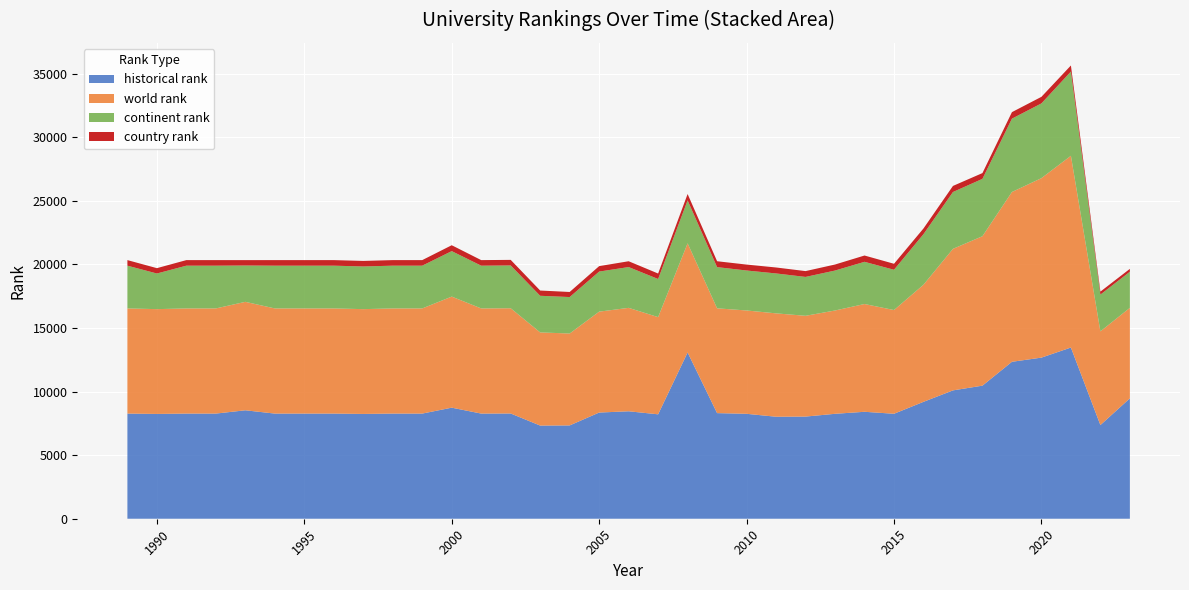

Reading left to right, what are all the values shown in this chart?

historical rank: 8268.0	8240.0	8268.0	8268.0	8527.0	8268.0	8268.0	8268.0	8240.0	8268.0	8268.0	8733.0	8268.0	8275.0	7325.0	7337.0	8349.0	8449.0	8210.0	13074.0	8304.5	8250.0	8020.0	8032.0	8250.5	8409.0	8253.5	9192.0	10092.0	10464.0	12340.0	12668.0	13461.0	7366.0	9466.0
world rank: 8268.0	8240.0	8268.0	8268.0	8527.0	8268.0	8268.0	8268.0	8240.0	8268.0	8268.0	8733.0	8268.0	8275.0	7325.0	7226.0	7934.0	8132.0	7643.0	8581.0	8239.0	8125.0	8128.0	7924.0	8123.0	8474.0	8156.0	9207.0	11129.0	11751.0	13351.0	14112.0	15077.0	7366.0	7116.0
continent rank: 3362.0	2802.0	3362.0	3362.0	2857.0	3362.0	3362.0	3362.0	3355.0	3362.0	3362.0	3576.0	3362.0	3366.0	2880.0	2867.0	3151.0	3208.0	2996.0	3378.0	3240.0	3143.0	3139.0	3057.0	3141.0	3318.0	3166.0	3977.0	4469.0	4510.0	5767.0	5877.0	6622.0	2892.0	2838.0
country rank: 437.0	420.0	437.0	437.0	423.0	437.0	437.0	437.0	436.0	437.0	437.0	463.0	437.0	437.0	413.0	399.0	428.0	457.0	431.0	498.0	463.0	466.0	468.0	458.0	474.0	495.0	471.0	447.0	478.0	453.0	512.0	516.0	478.0	234.0	227.0